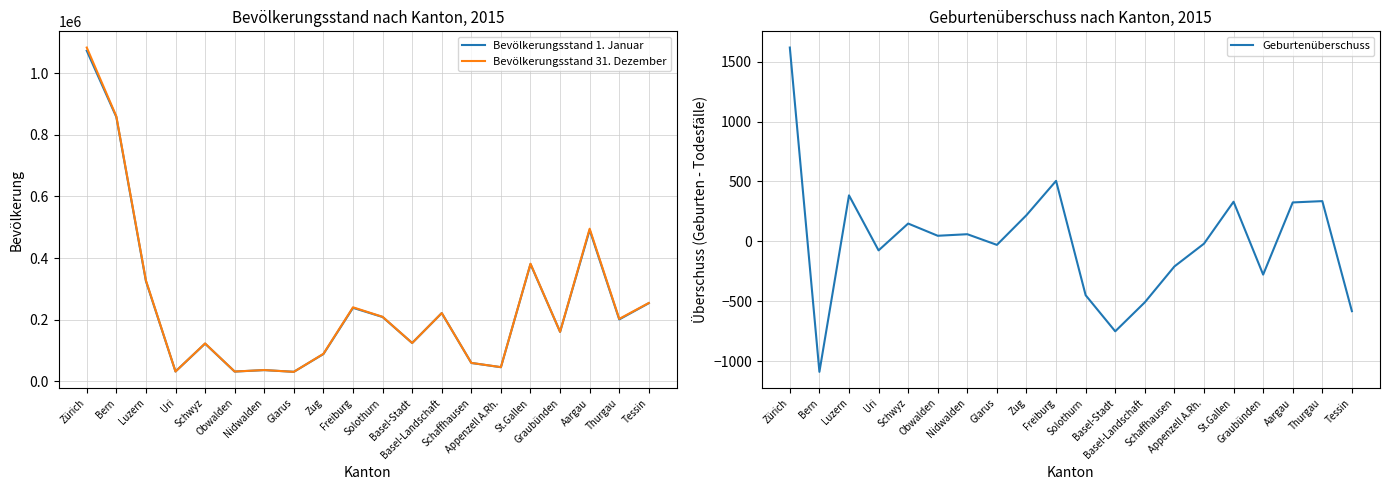

True or false: Geburtenüberschuss and Bevölkerungsstand 31. Dezember intersect in this chart.

False